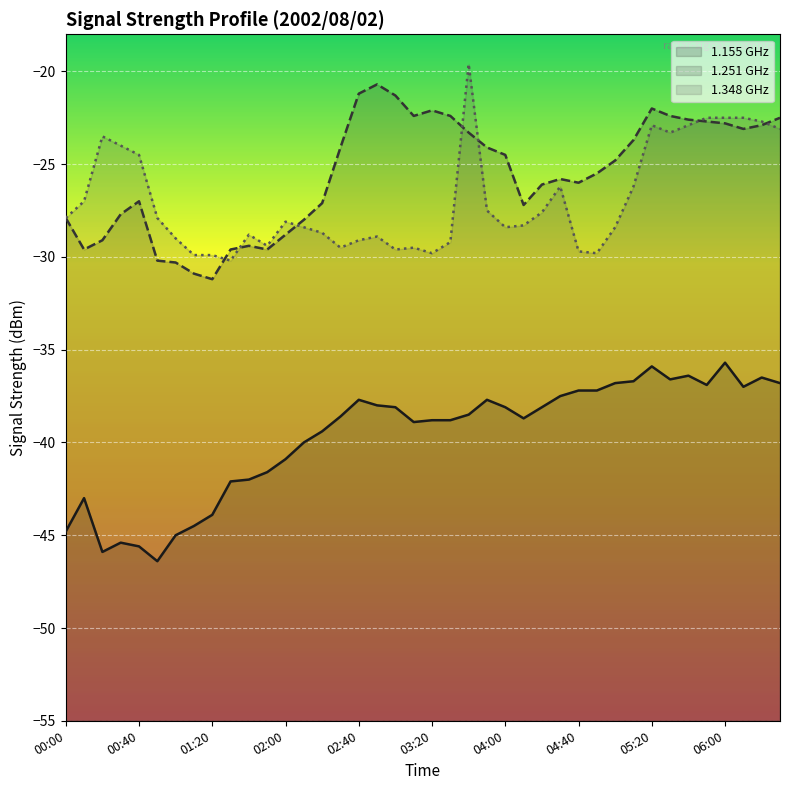

True or false: Alt 1.348 line has more than 0 points higher than both neighbors.

True